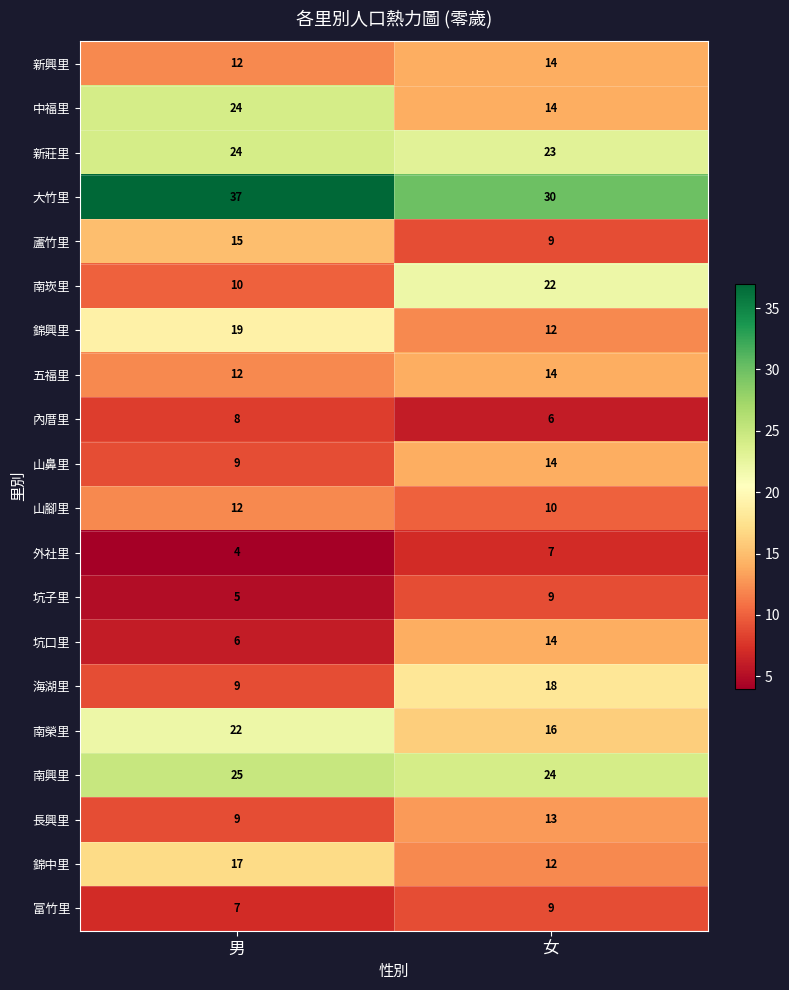

What is the sum of all 錦興里 values?

31